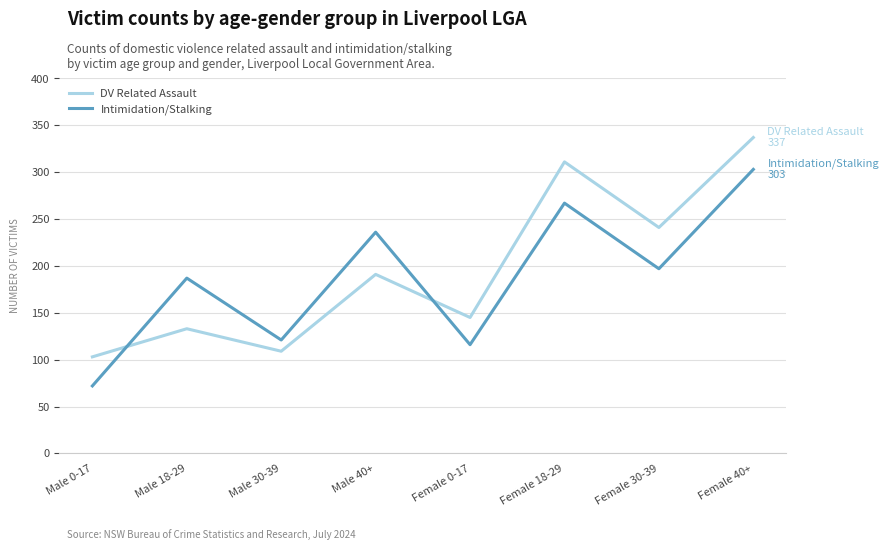

Read the DV Related Assault value at Female 18-29.

311